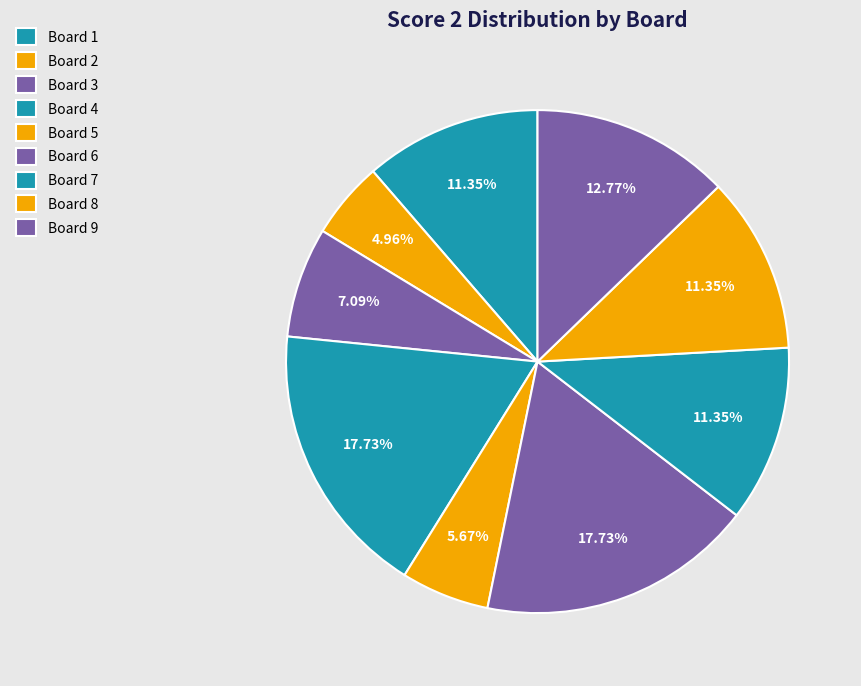

Is Board 9 the majority of the pie?

No